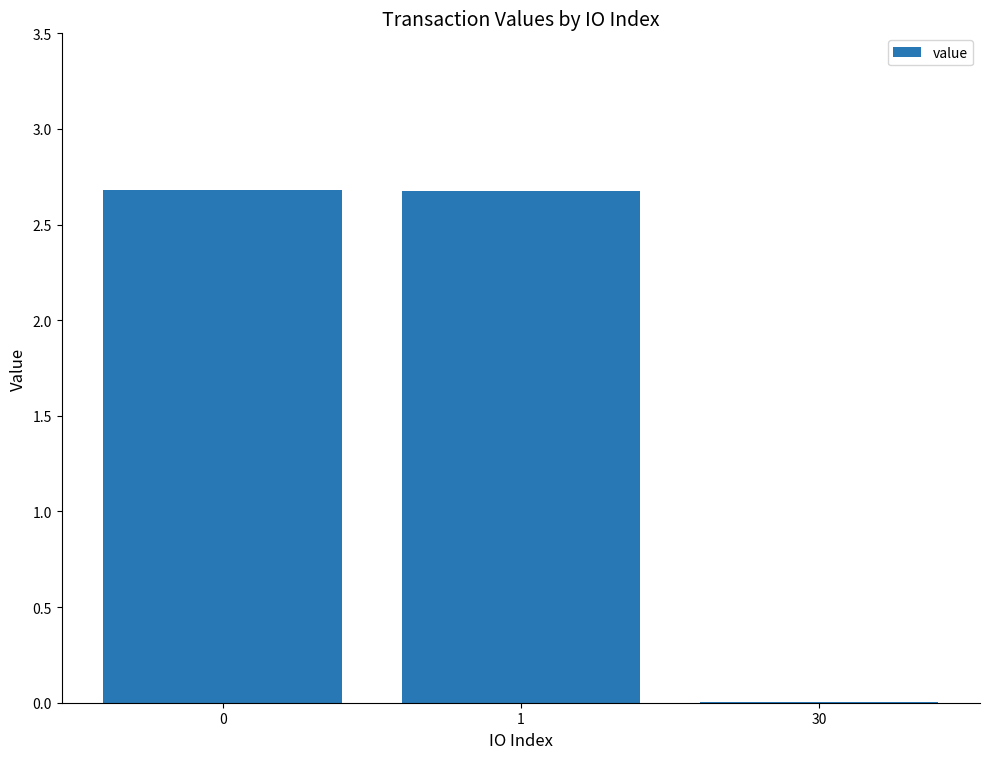

What value does the data have at 1?

2.7